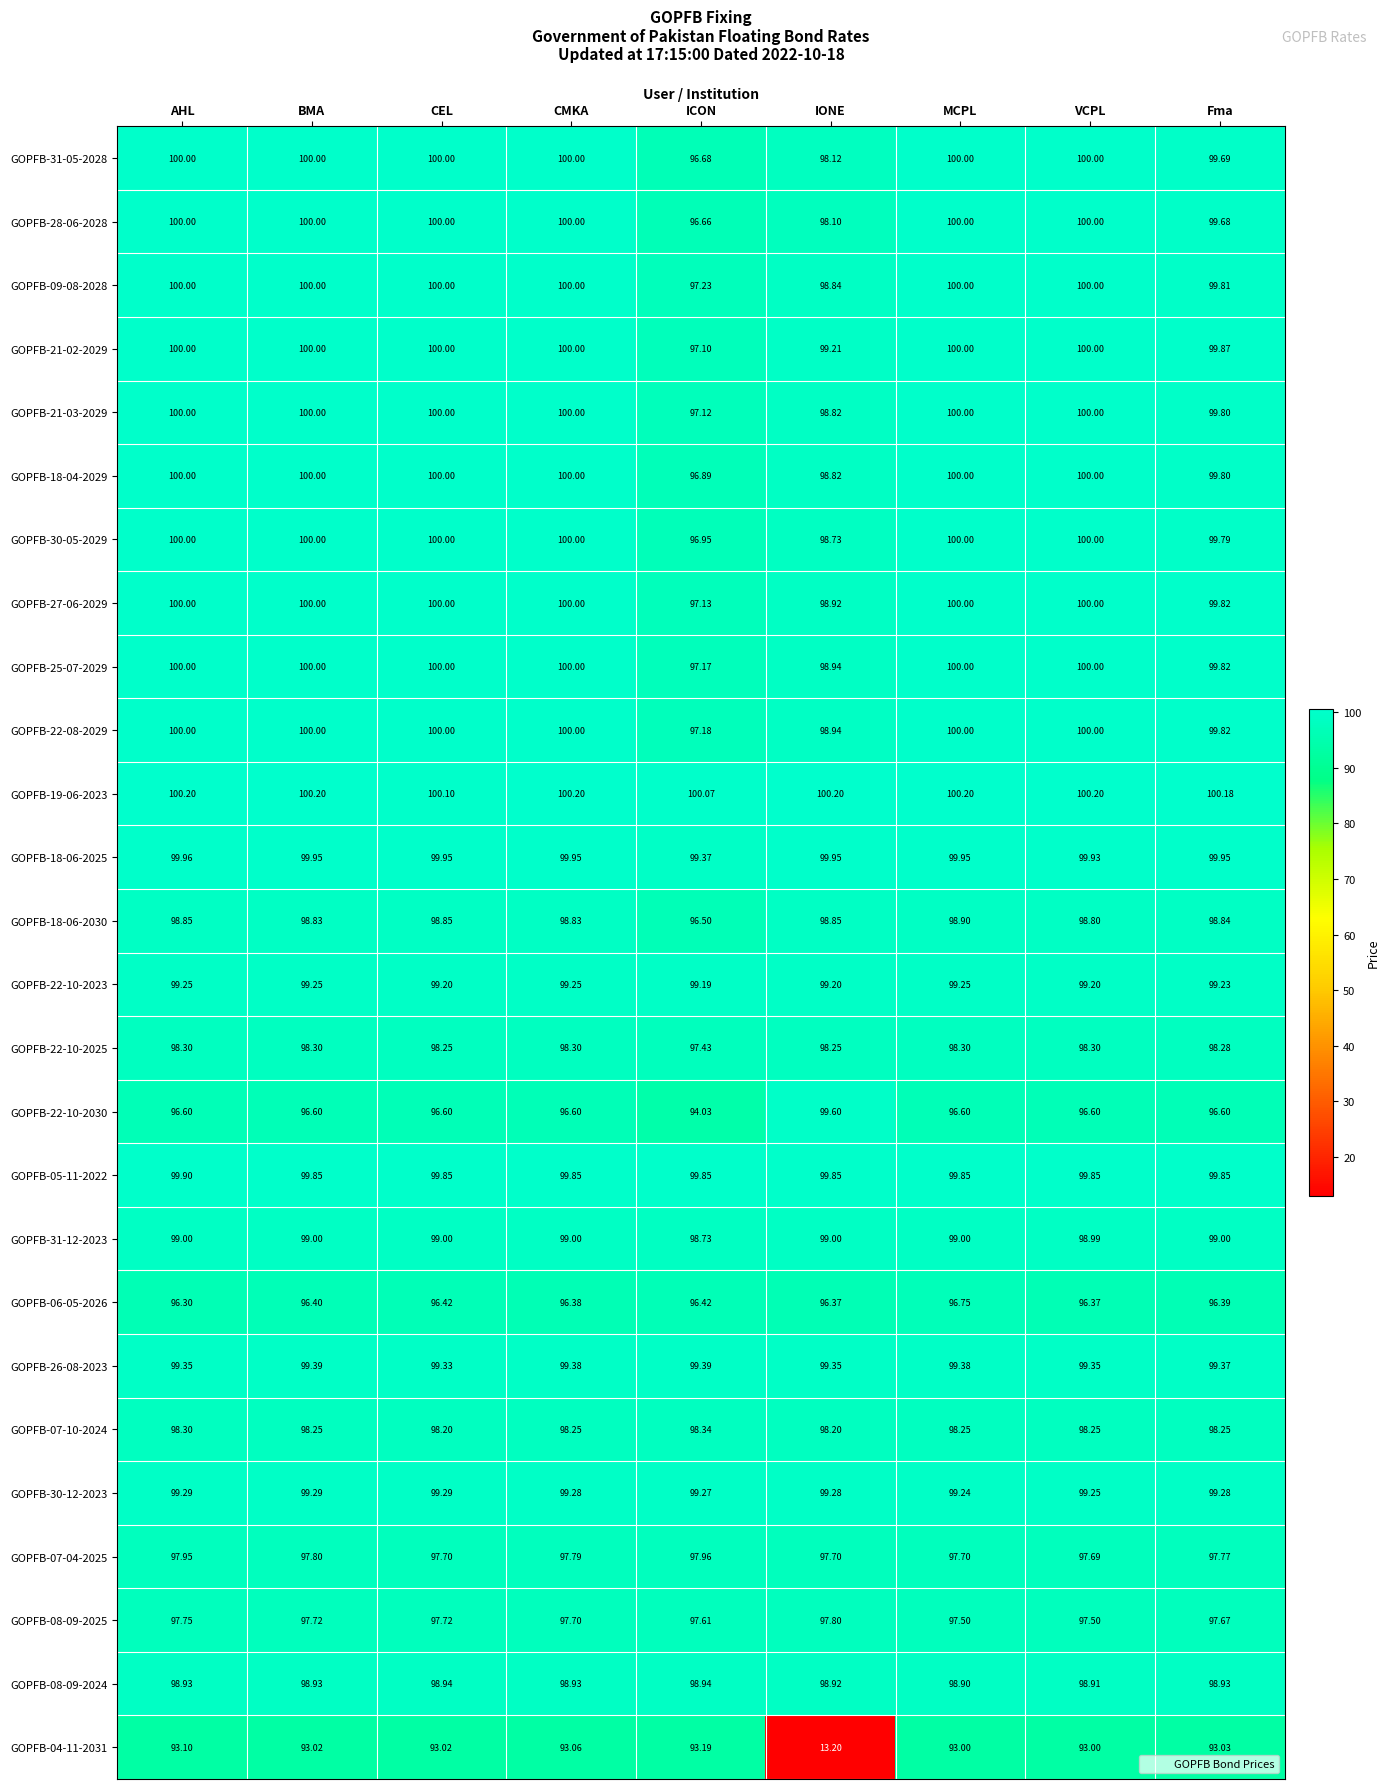

Where is GOPFB-21-02-2029 nearest to the value 98?

ICON